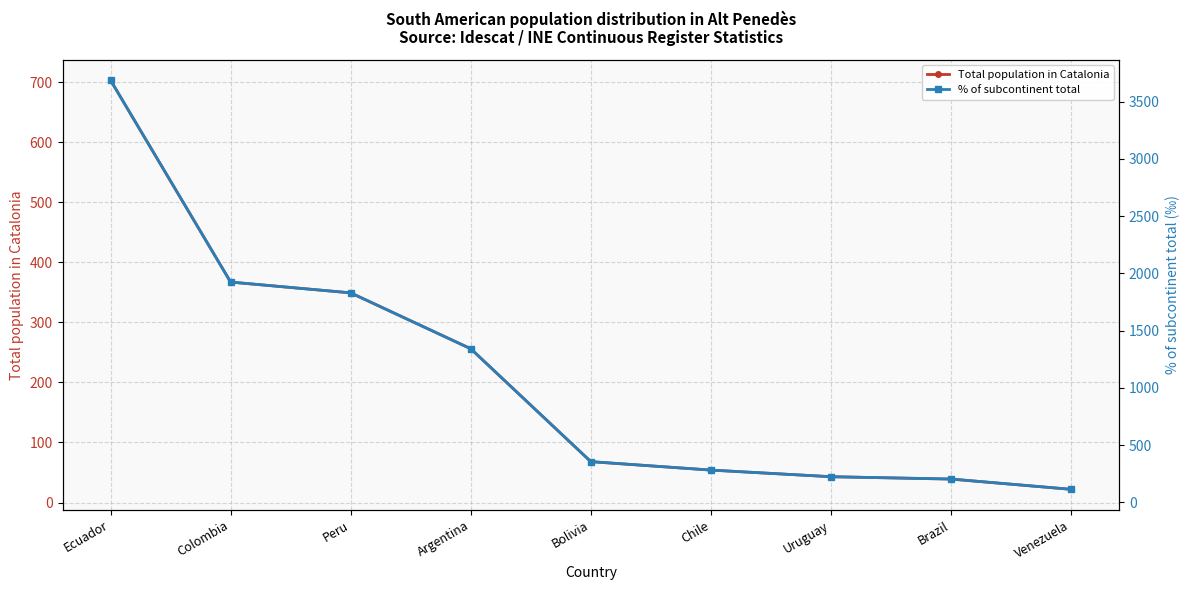

True or false: % of subcontinent total has a value of 2171 at Argentina.

False